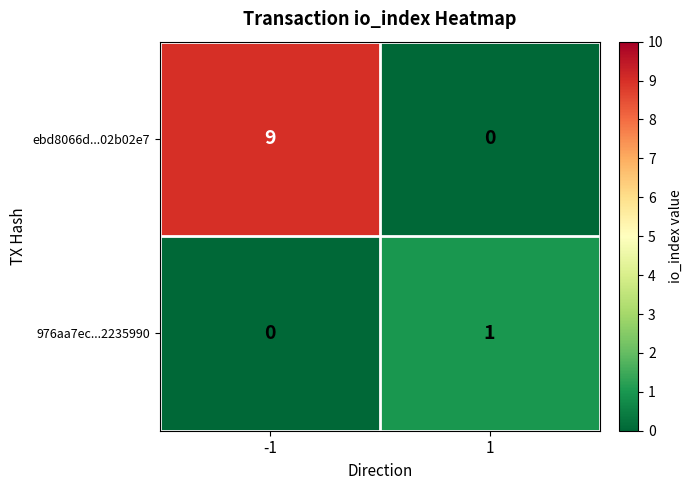

Reading left to right, transcribe all the data shown in this chart.

ebd8066d...02b02e7: 9	0
976aa7ec...2235990: 0	1